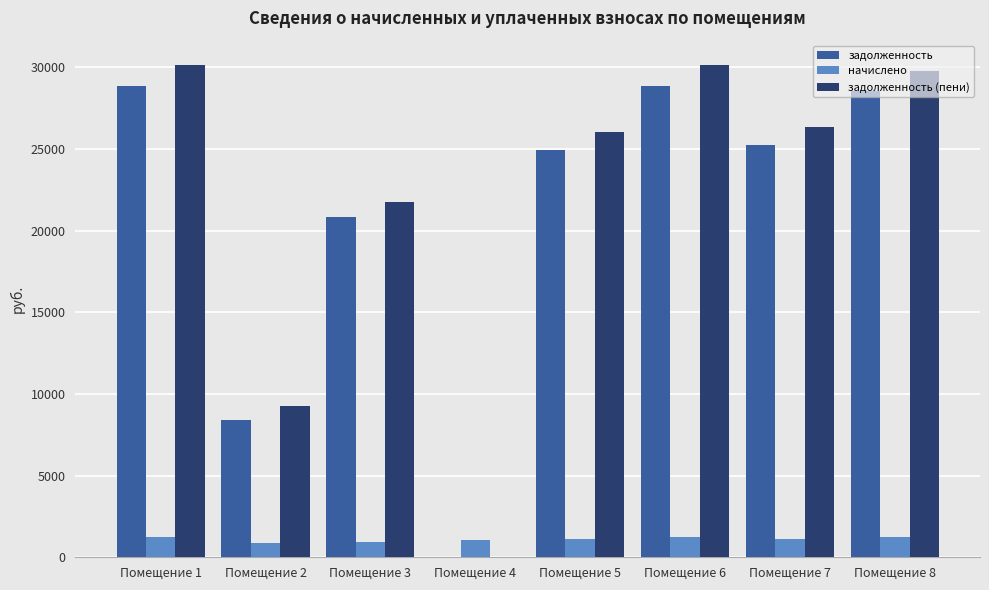

Are the bars grouped side by side (vs. stacked)?

Yes